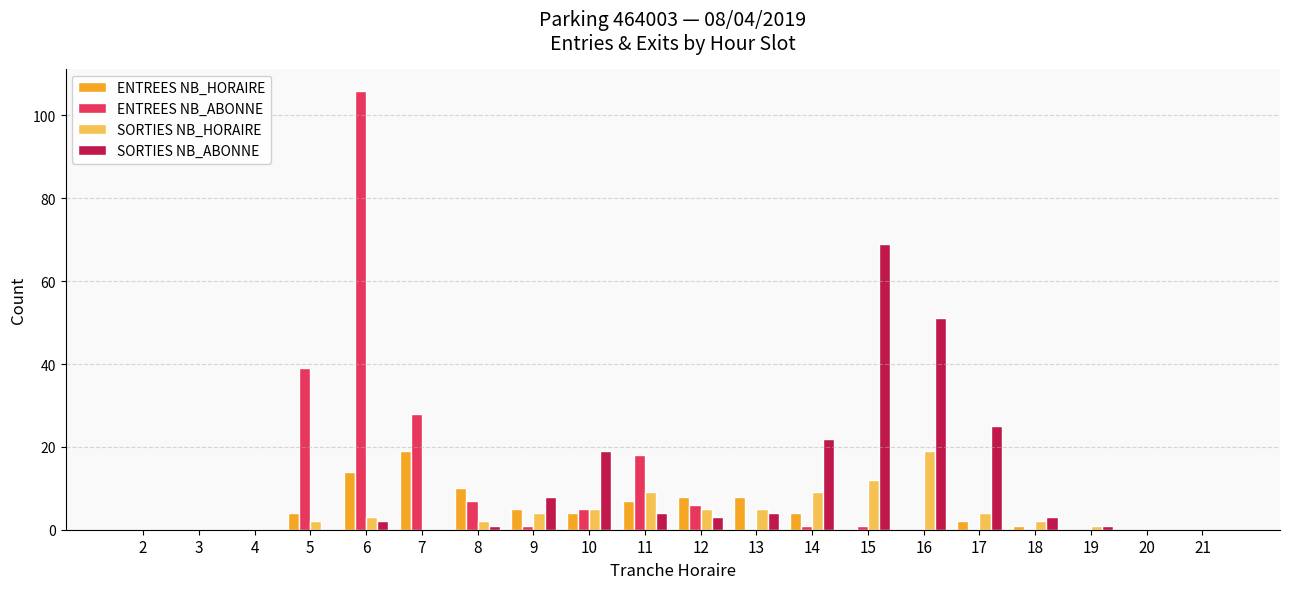

Reading left to right, list all the values displayed in this chart.

ENTREES NB_HORAIRE: 0	0	0	4	14	19	10	5	4	7	8	8	4	0	0	2	1	0	0	0
ENTREES NB_ABONNE: 0	0	0	39	106	28	7	1	5	18	6	0	1	1	0	0	0	0	0	0
SORTIES NB_HORAIRE: 0	0	0	2	3	0	2	4	5	9	5	5	9	12	19	4	2	1	0	0
SORTIES NB_ABONNE: 0	0	0	0	2	0	1	8	19	4	3	4	22	69	51	25	3	1	0	0